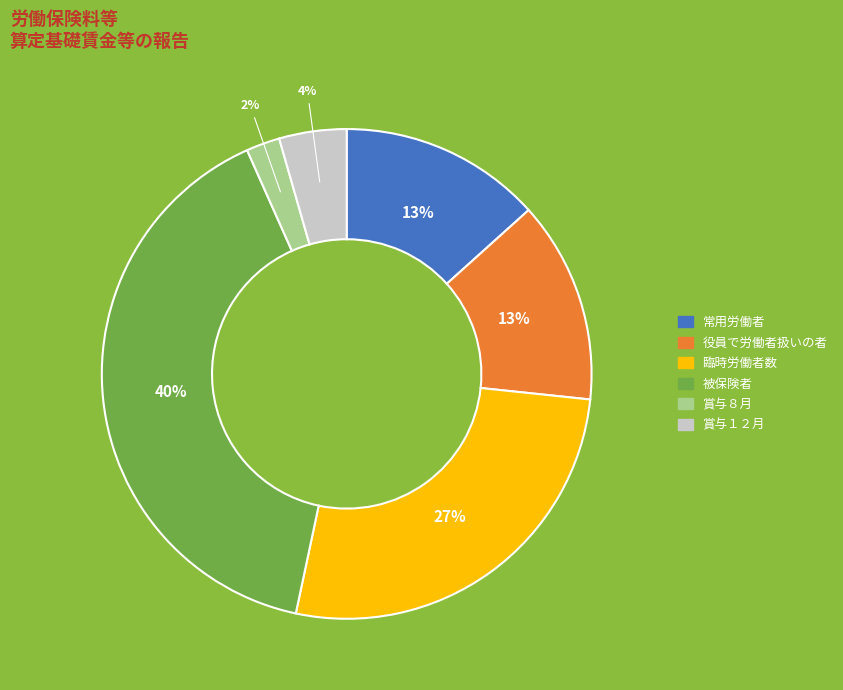

To the nearest percent, what percentage of the pie is 役員で労働者扱いの者?

13%